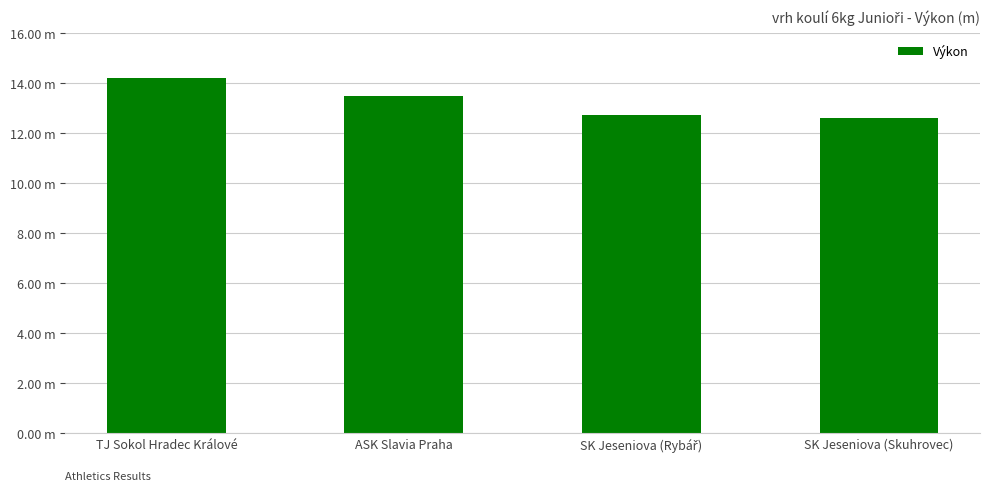

Which category has the lowest value across all series?

SK Jeseniova (Skuhrovec)